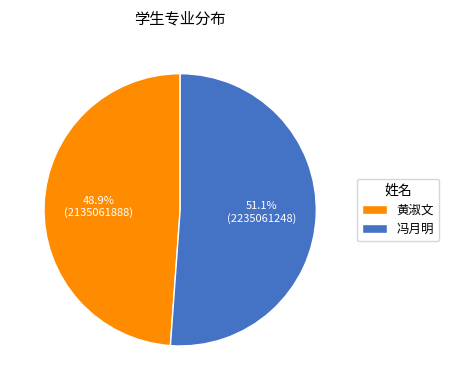

Which slice is the largest?

冯月明